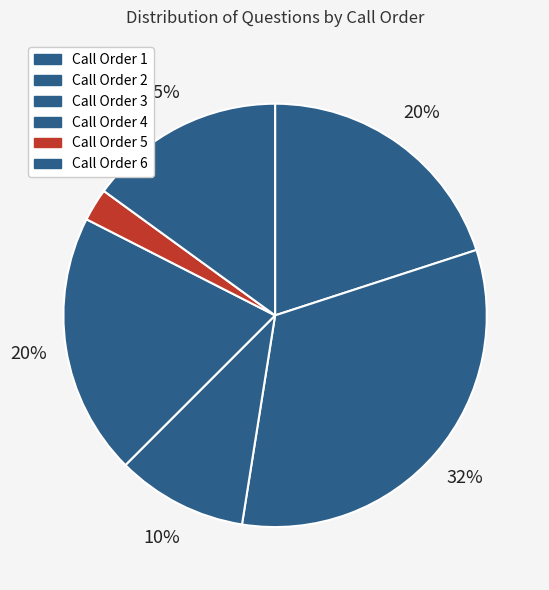

Does Call Order 3 account for over 50% of the chart?

No